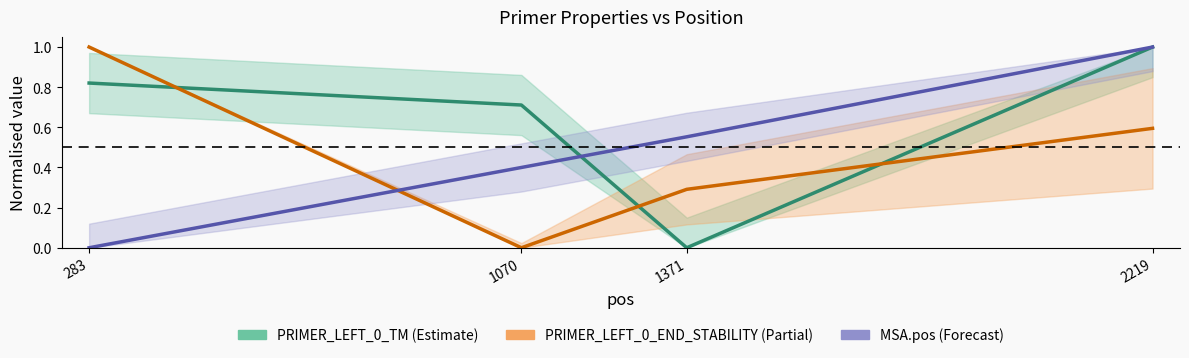

Is the value of MSA.pos at 1070 greater than the value of PRIMER_LEFT_0_END_STABILITY at 2219?

No